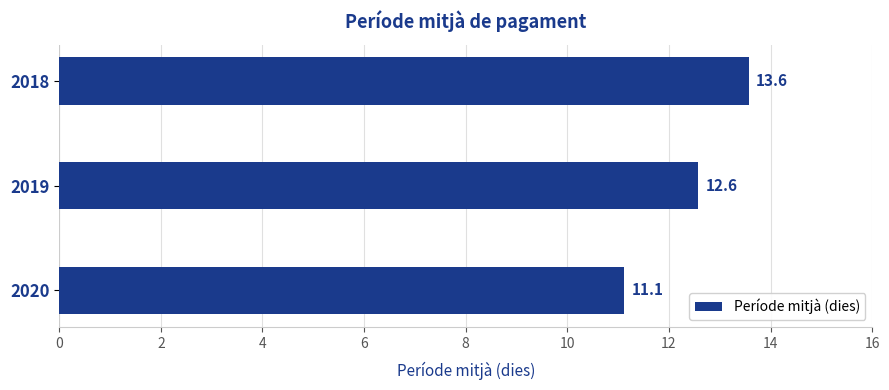

The chart shows a value of 12.6 at 2019. True or false?

True